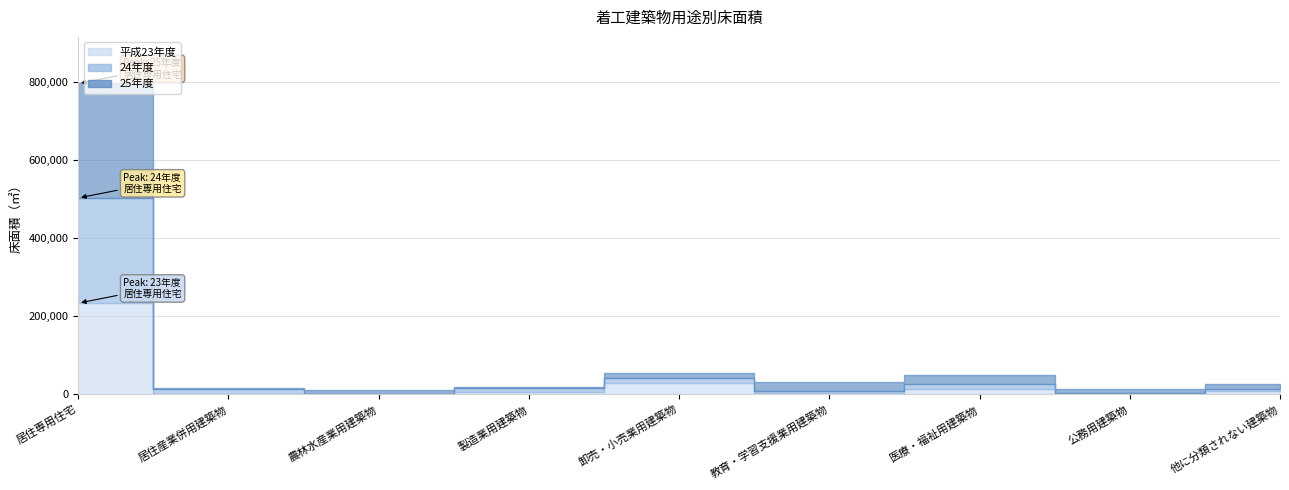

Is it true that 24年度 equals 22244 at 医療・福祉用建築物?

False